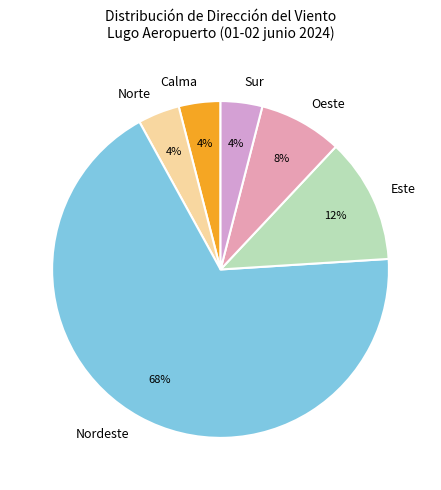

How many slices are in this pie chart?

6